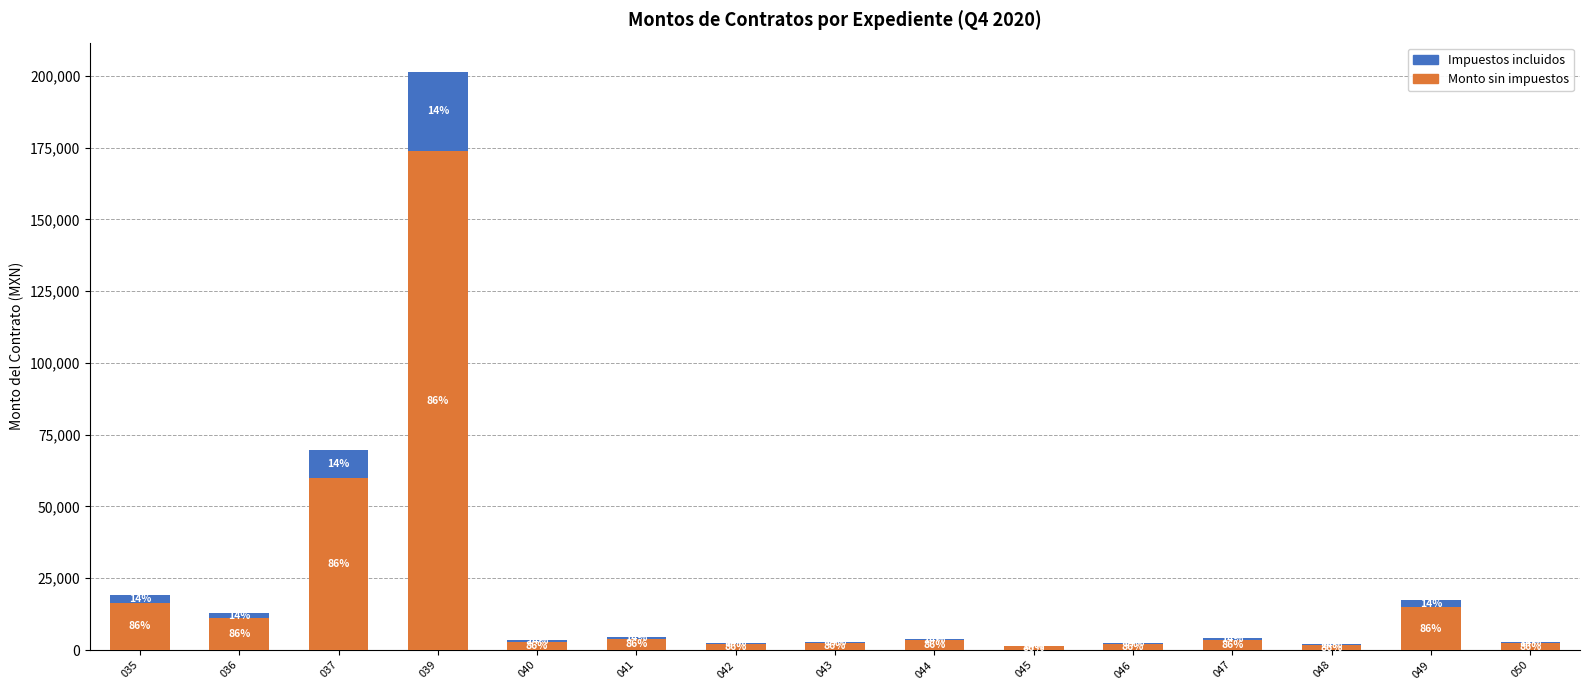

Are the bars horizontal?

No